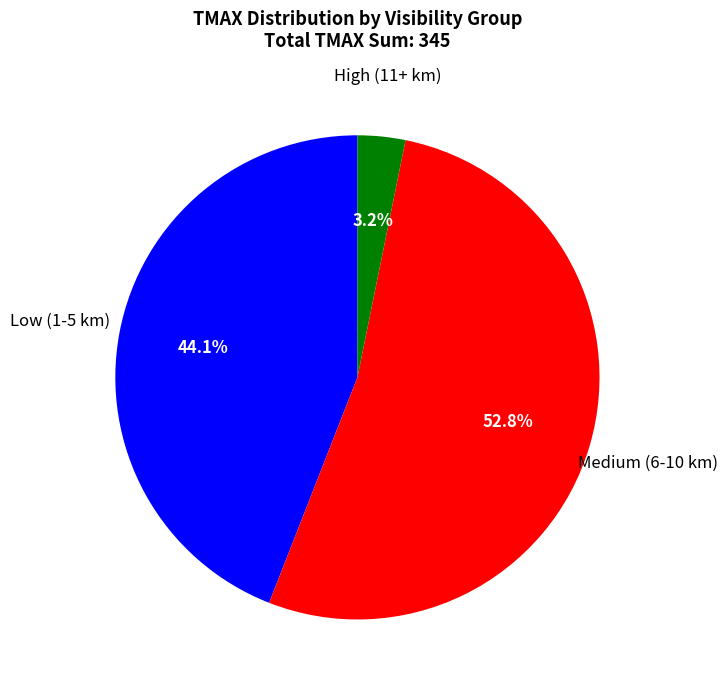

What portion of the pie excludes High (11+ km)?

96.8%